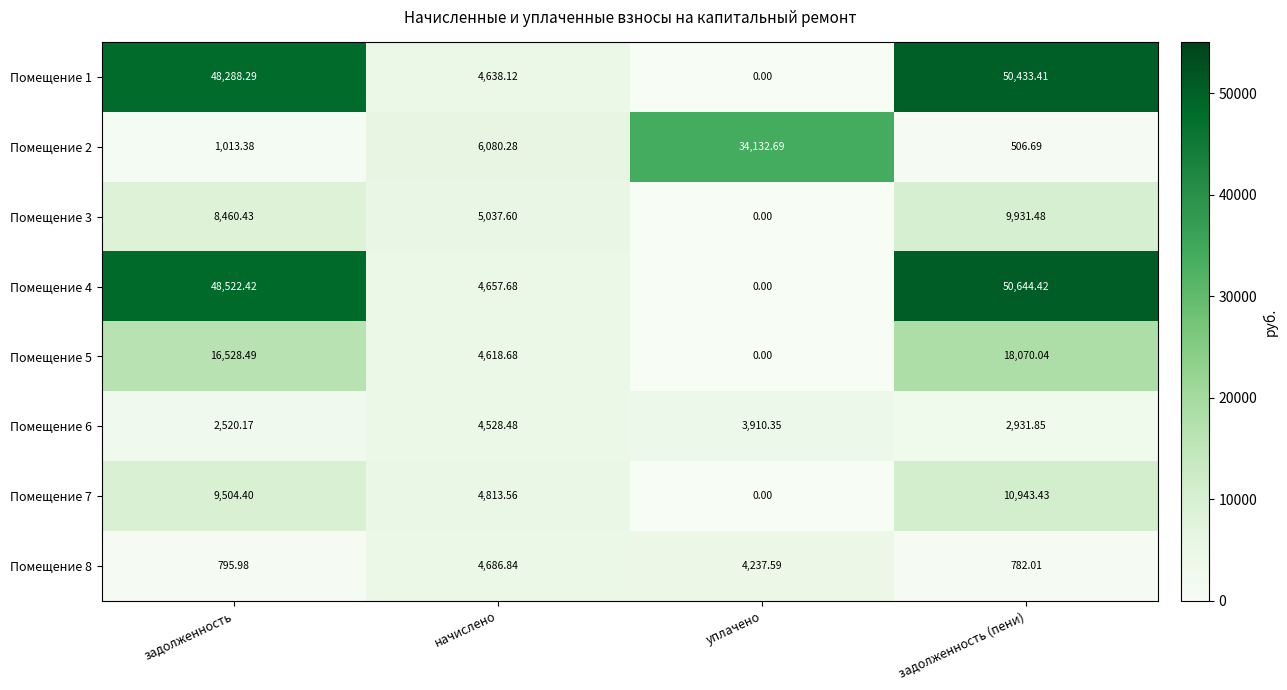

Is the value of Помещение 8 at уплачено greater than the value of Помещение 6 at задолженность (пени)?

Yes